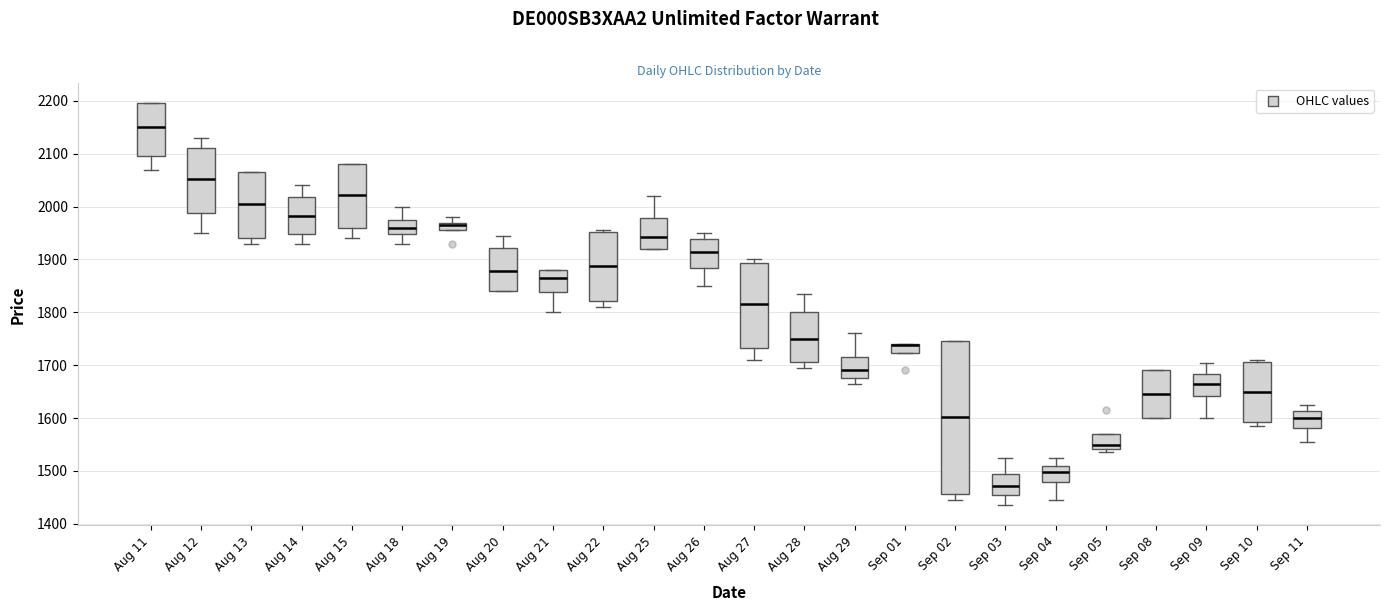

Comparing the boxes themselves (not the whiskers), which one is the tallest?

Sep 02